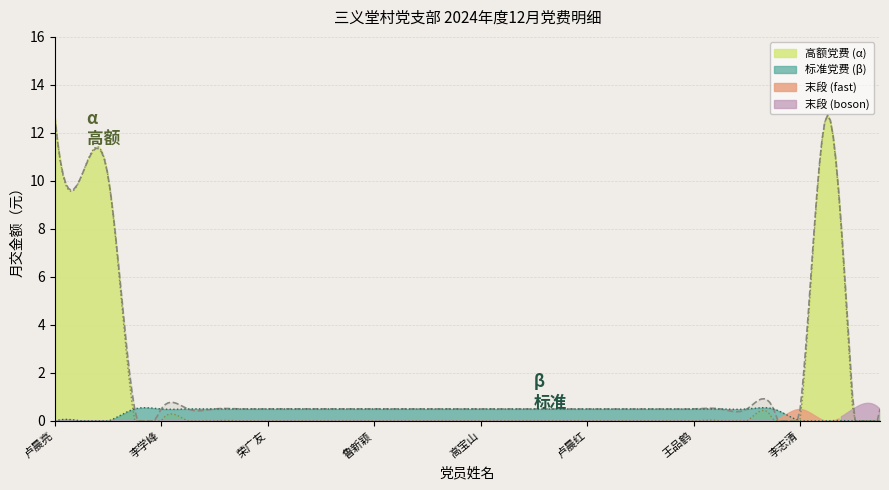

At which category does the data reach its first local peak?

马相林